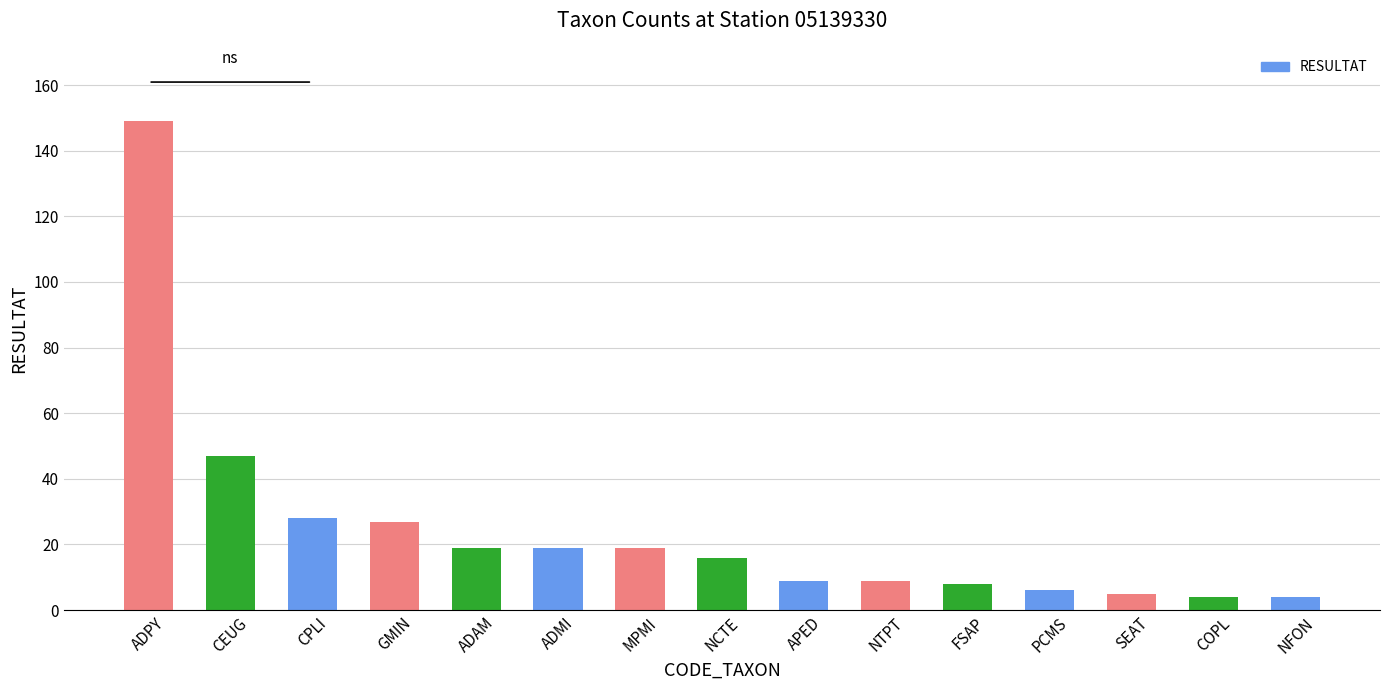

Which has a higher value, CEUG or COPL?

CEUG